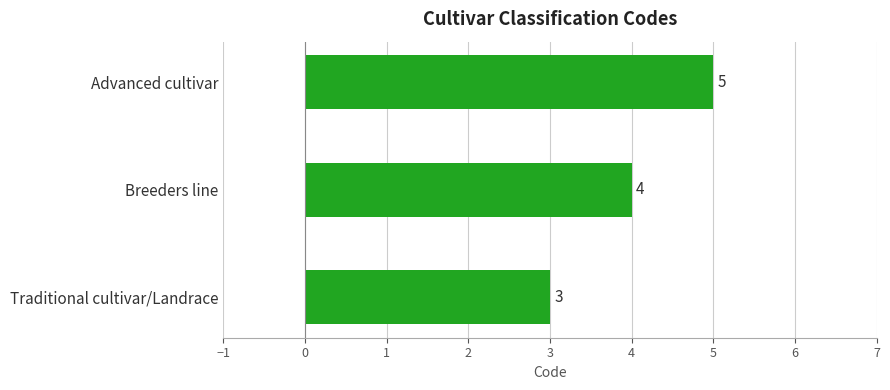

Approximately how many times larger is the value at Breeders line compared to Advanced cultivar?

0.8